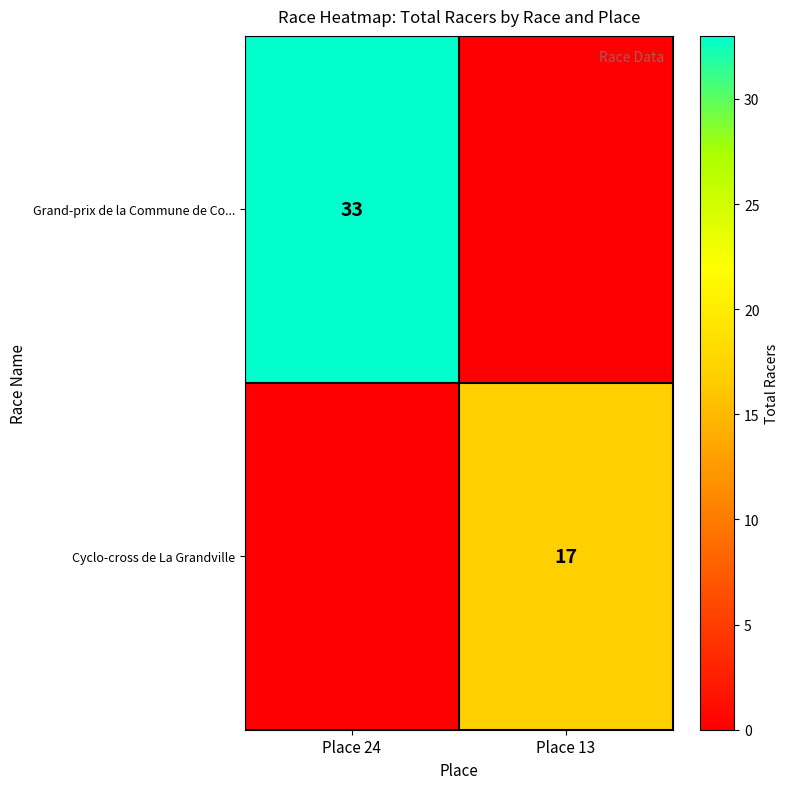

What is the spread (max minus min) of values at Place 24?

33